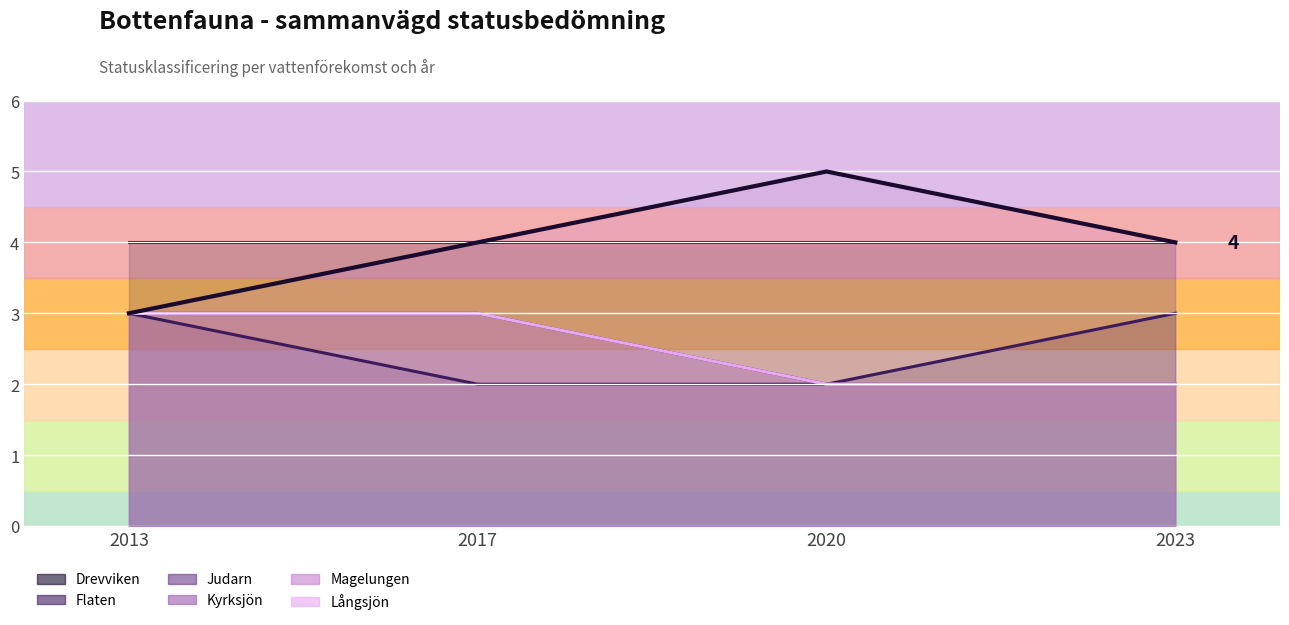

Reading left to right, transcribe all the data shown in this chart.

3	4	5	4